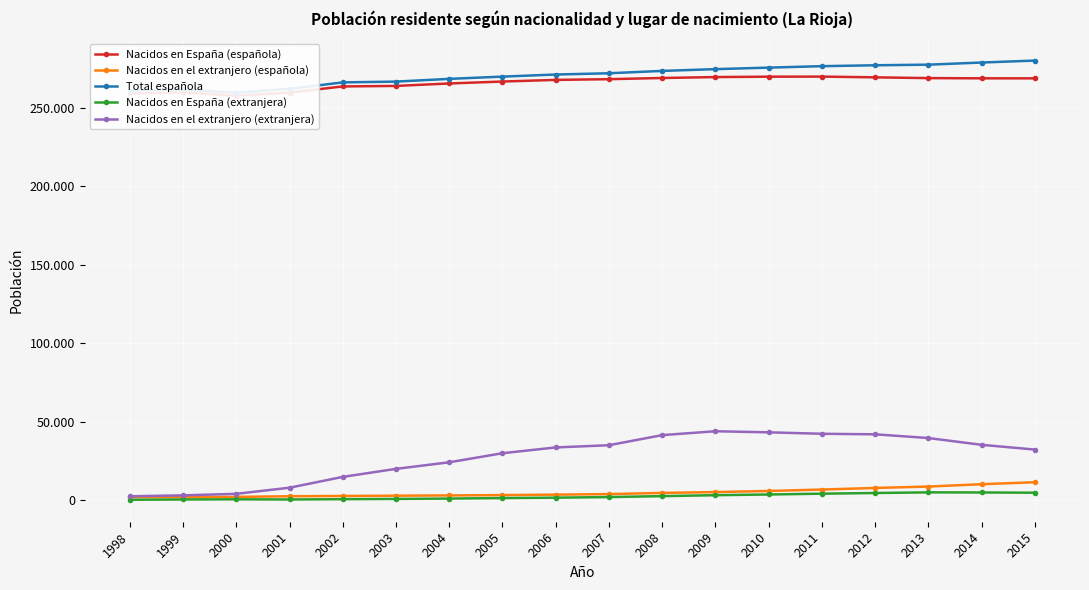

Which series has the largest total across all categories?

Total española